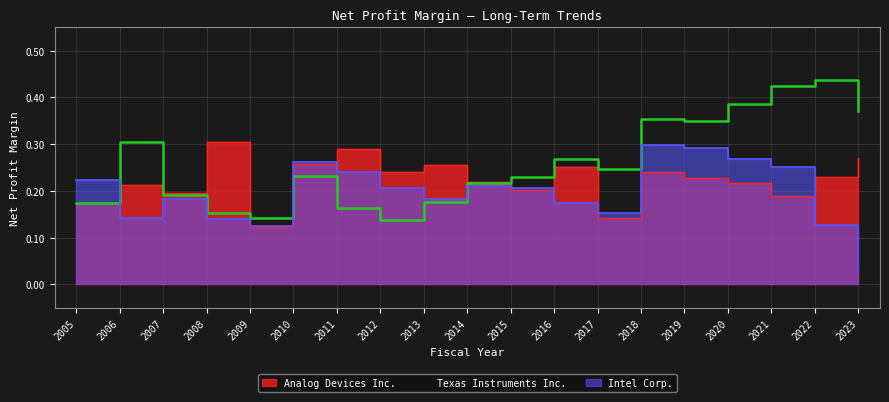

Rank the series at 2014 from highest to lowest value.

Analog Devices Inc., Texas Instruments Inc., Intel Corp.